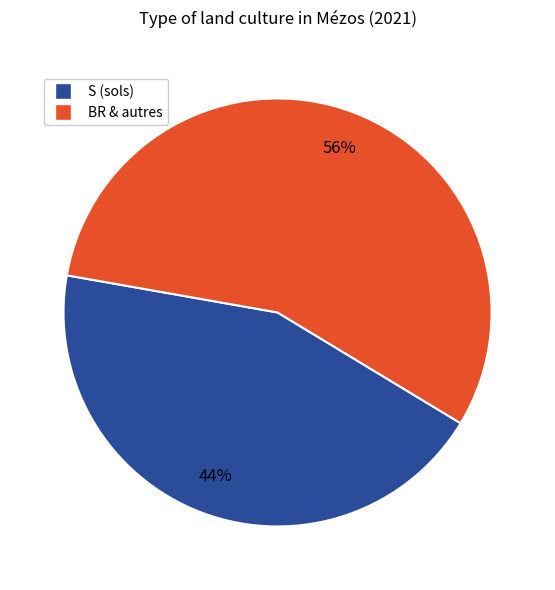

Is there a majority slice in this chart?

Yes